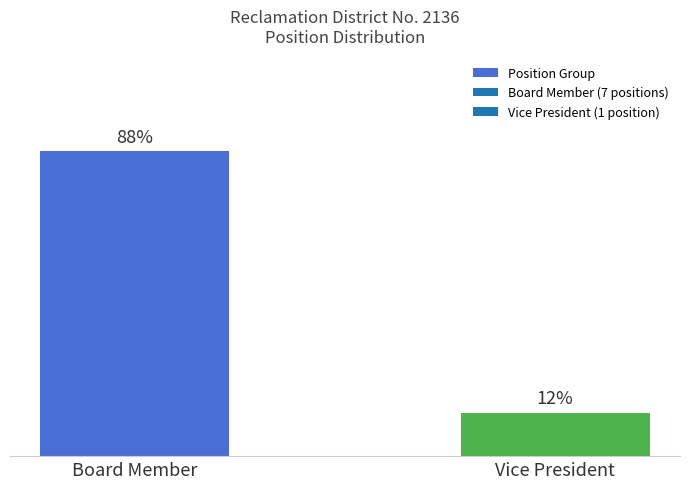

Does the chart contain any negative values?

No